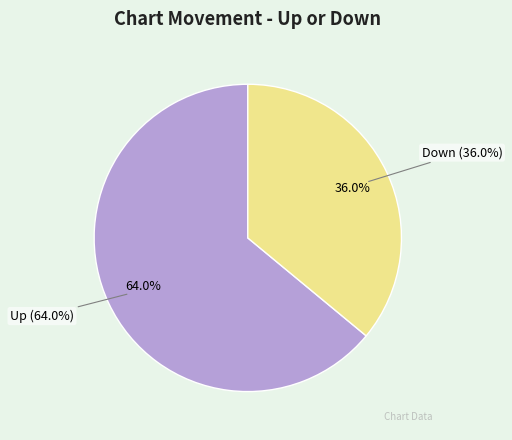

How many slices are in this pie chart?

2